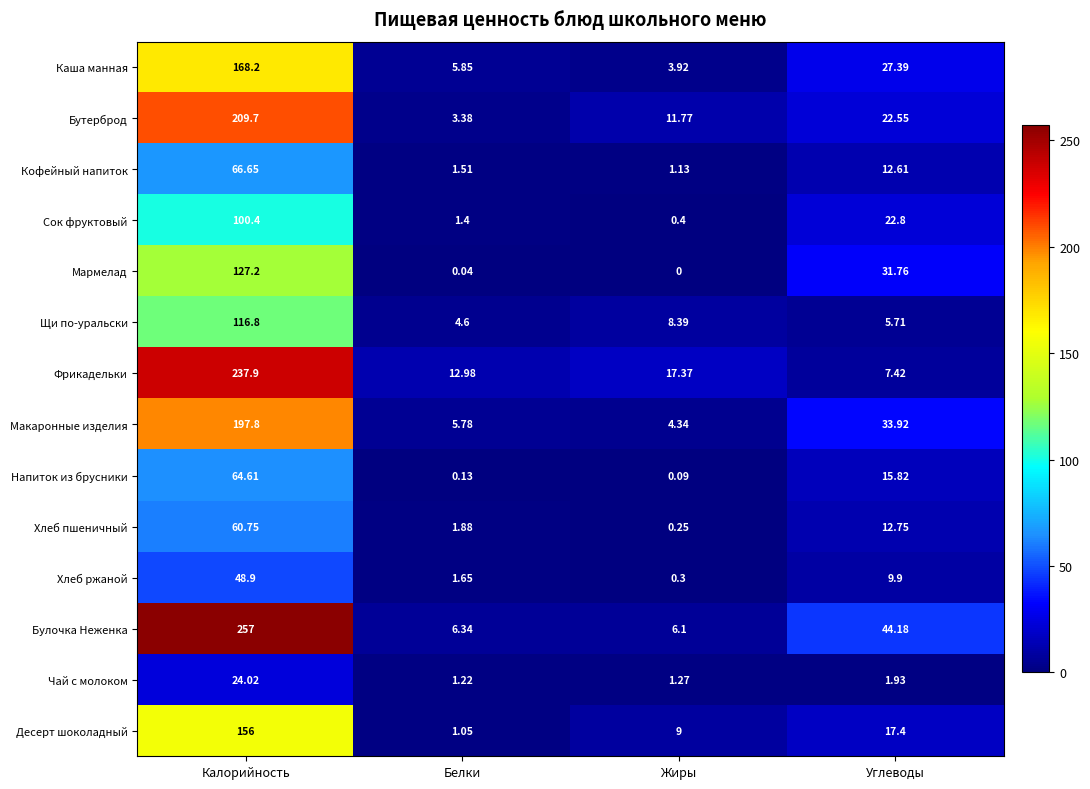

Which series has the largest range (max minus min)?

Булочка Неженка